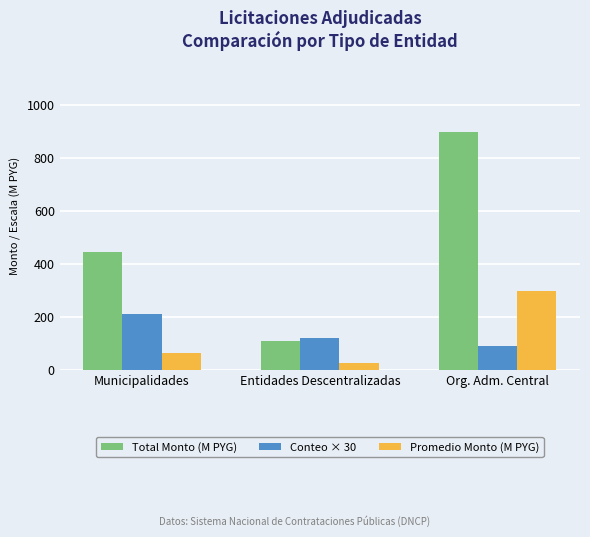

Reading left to right, transcribe all the data shown in this chart.

Total Monto (M PYG): Municipalidades=446.3	Entidades Descentralizadas=110.0	Org. Adm. Central=897.0
Conteo × 30: Municipalidades=210.0	Entidades Descentralizadas=120.0	Org. Adm. Central=90.0
Promedio Monto (M PYG): Municipalidades=63.8	Entidades Descentralizadas=27.5	Org. Adm. Central=299.0